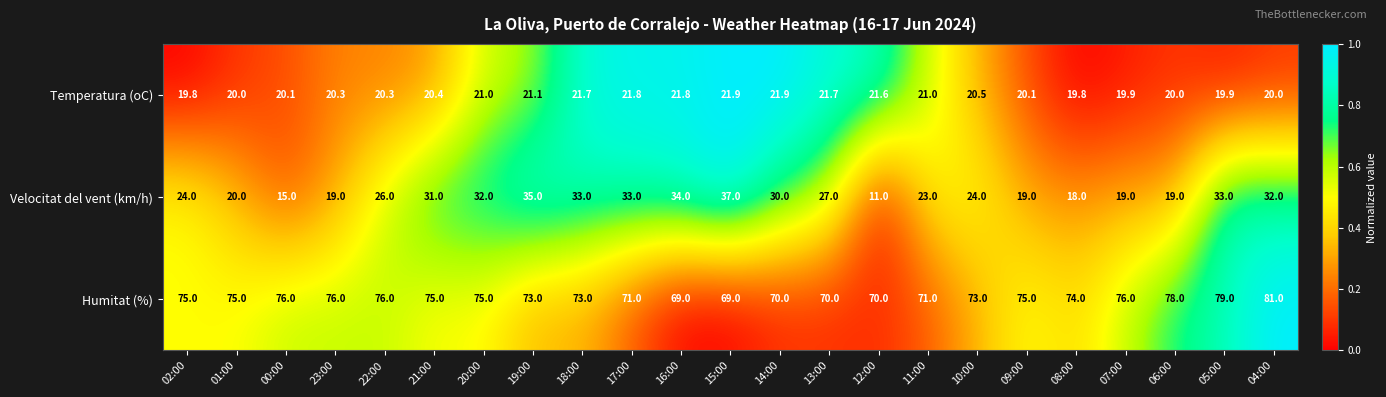

Which series changed the most between 02:00 and 20:00?

Velocitat del vent (km/h)